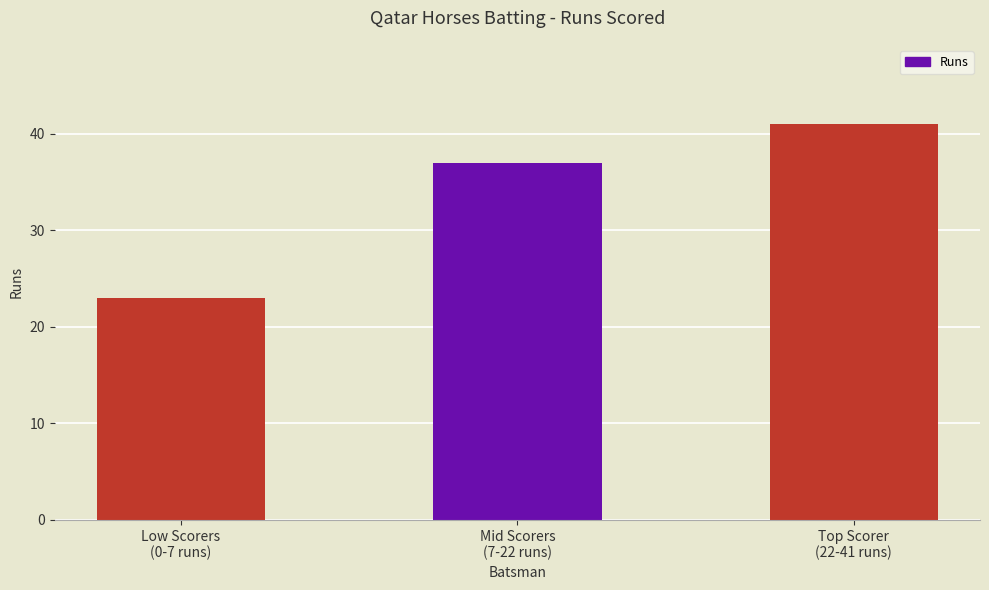

What is the minimum value shown in the chart?

23